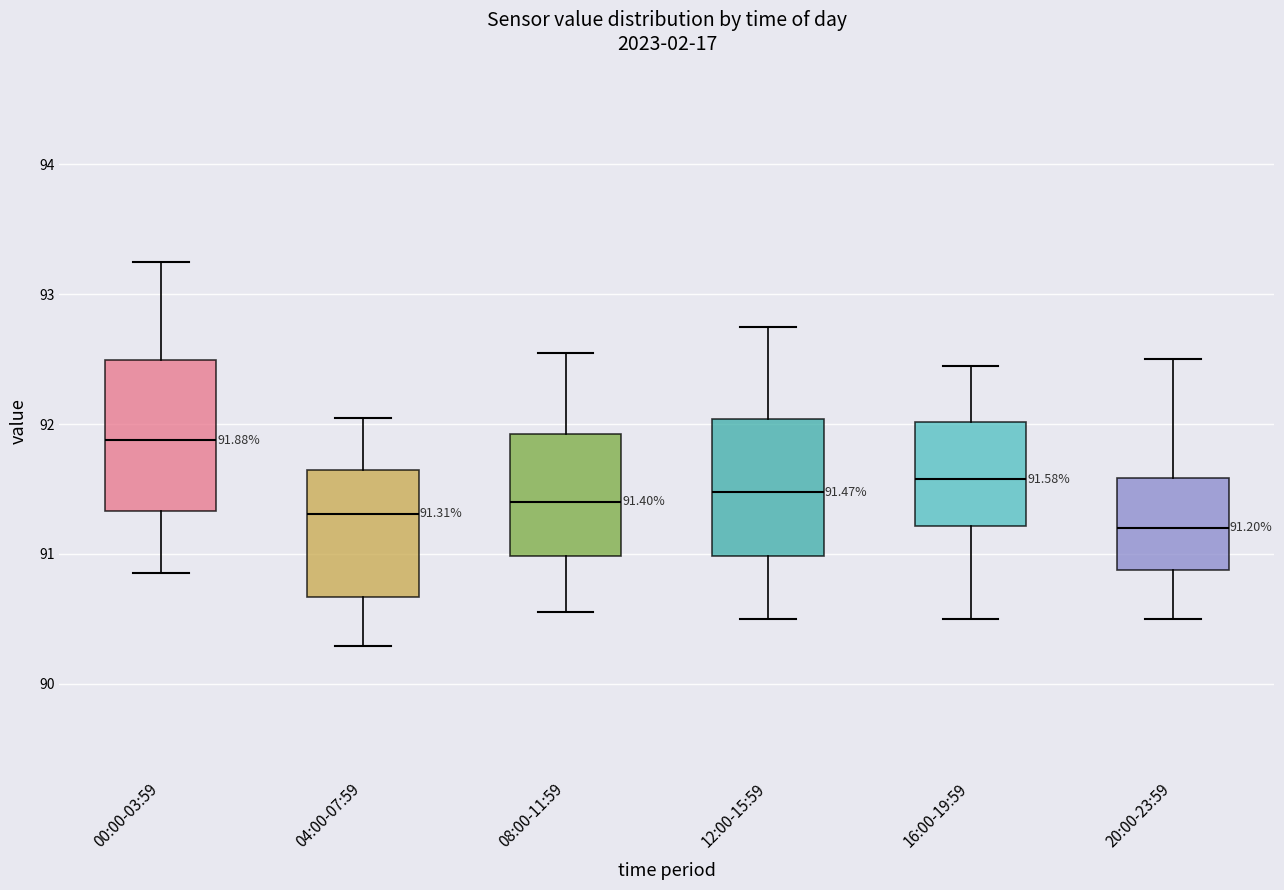

Comparing the boxes themselves (not the whiskers), which one is the tallest?

00:00-03:59